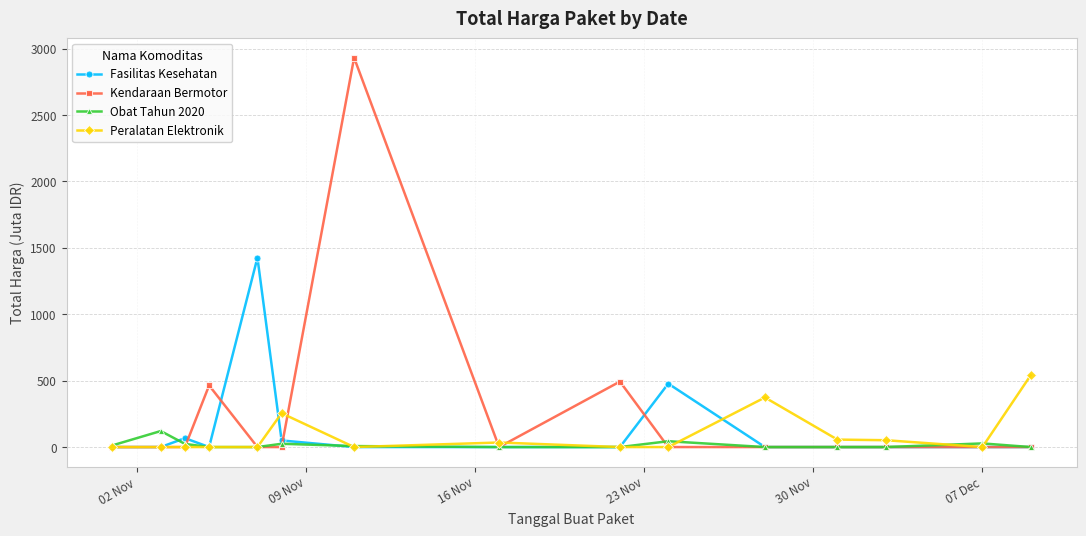

Rank the series by their maximum value, from highest to lowest.

Kendaraan Bermotor, Fasilitas Kesehatan, Peralatan Elektronik, Obat Tahun 2020